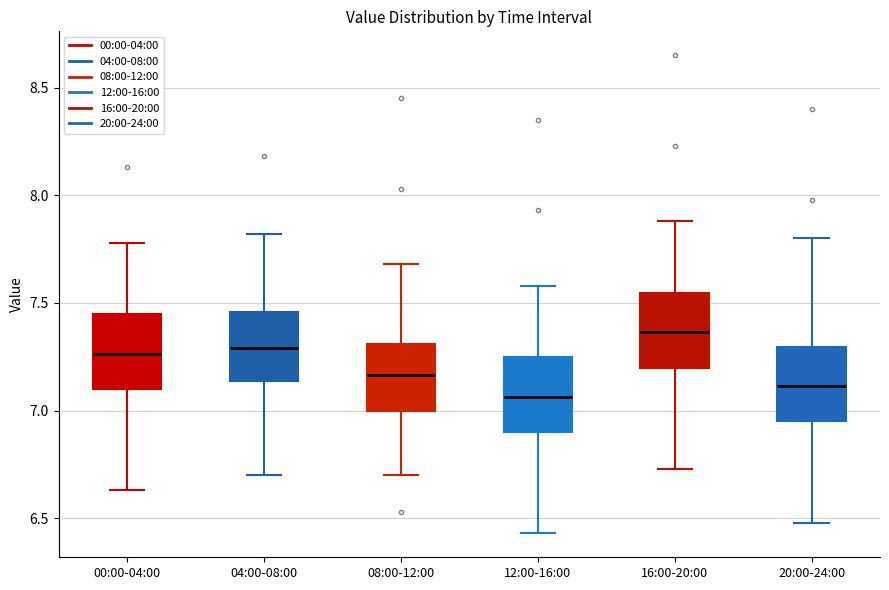

Reading left to right, transcribe this box plot: for each box, give where its median line is, the range the box spans, and where its two whiskers end, as read against the y-axis. The values are not printed on the chart, so give them approximately, as read against the axis.

00:00-04:00: median 7.25, box 7.10 to 7.45, whiskers 6.65 to 7.80
04:00-08:00: median 7.30, box 7.15 to 7.45, whiskers 6.70 to 7.80
08:00-12:00: median 7.15, box 7.00 to 7.30, whiskers 6.70 to 7.70
12:00-16:00: median 7.05, box 6.90 to 7.25, whiskers 6.45 to 7.60
16:00-20:00: median 7.35, box 7.20 to 7.55, whiskers 6.75 to 7.90
20:00-24:00: median 7.10, box 6.95 to 7.30, whiskers 6.50 to 7.80